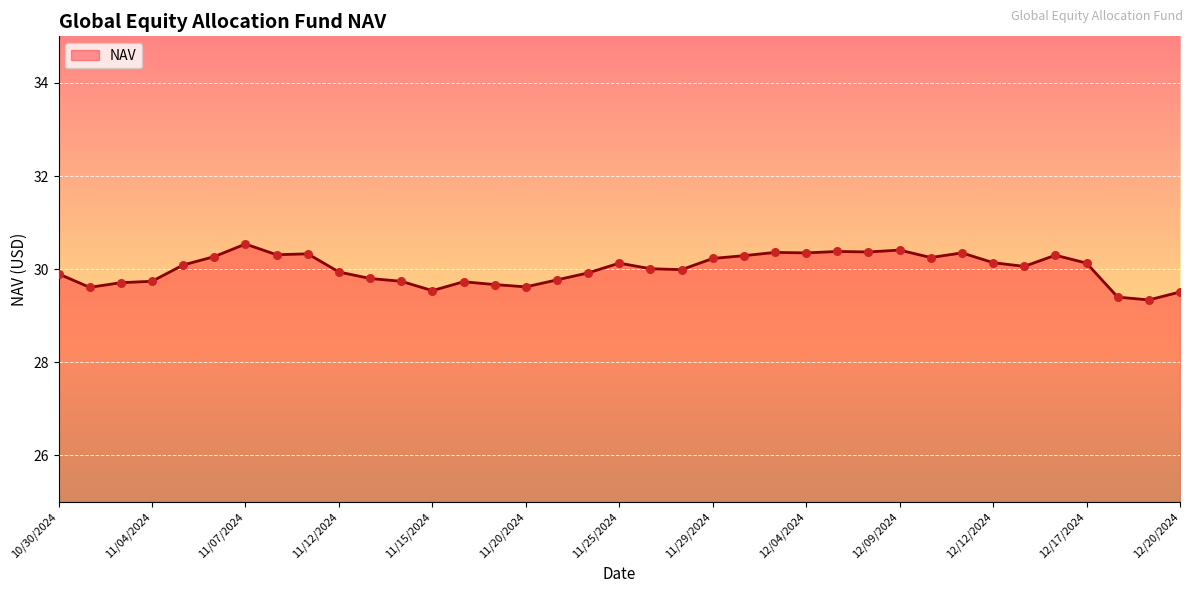

What is the difference between the maximum and minimum values?

1.2